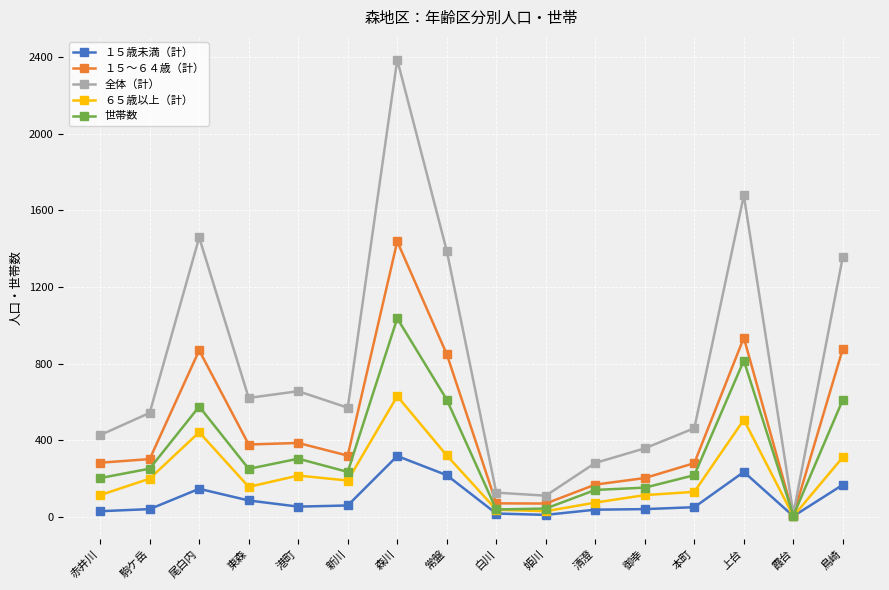

The ６５歳以上（計） series shows 190 at 新川. True or false?

True